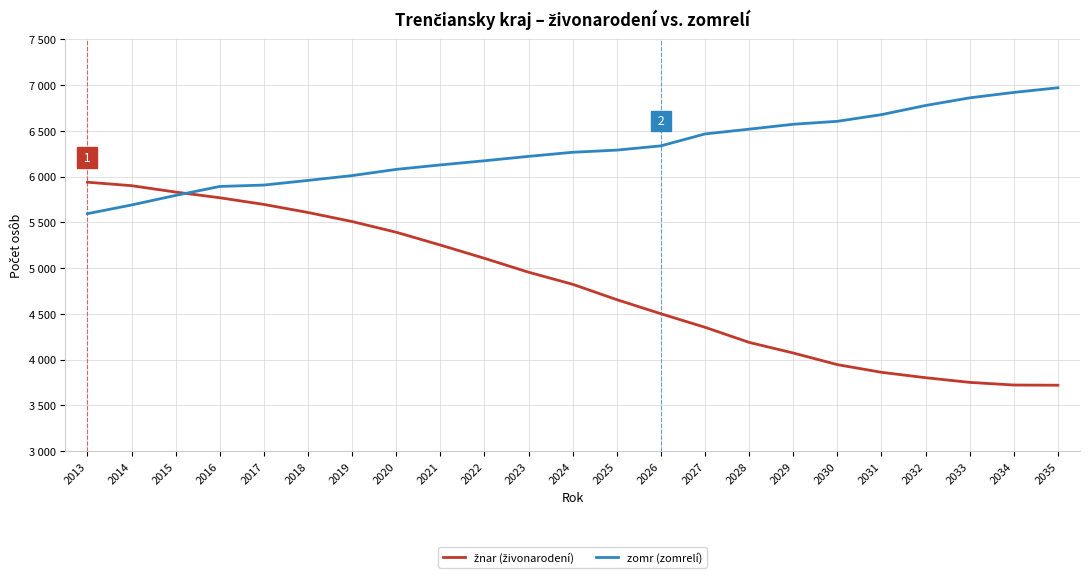

Which category has the lowest value in the žnar (živonarodení) series?

2035